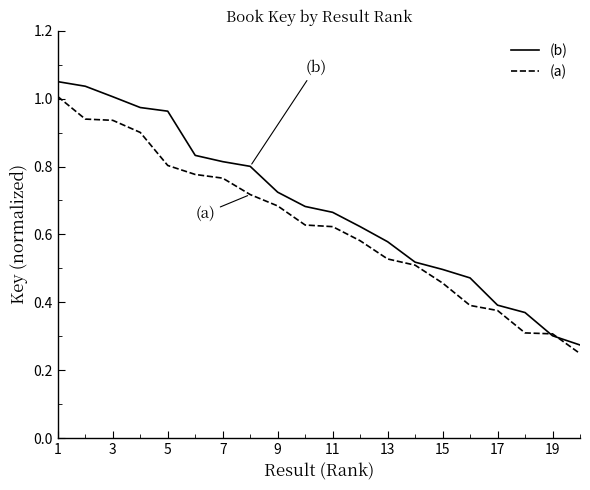

How many series are shown in this chart?

2